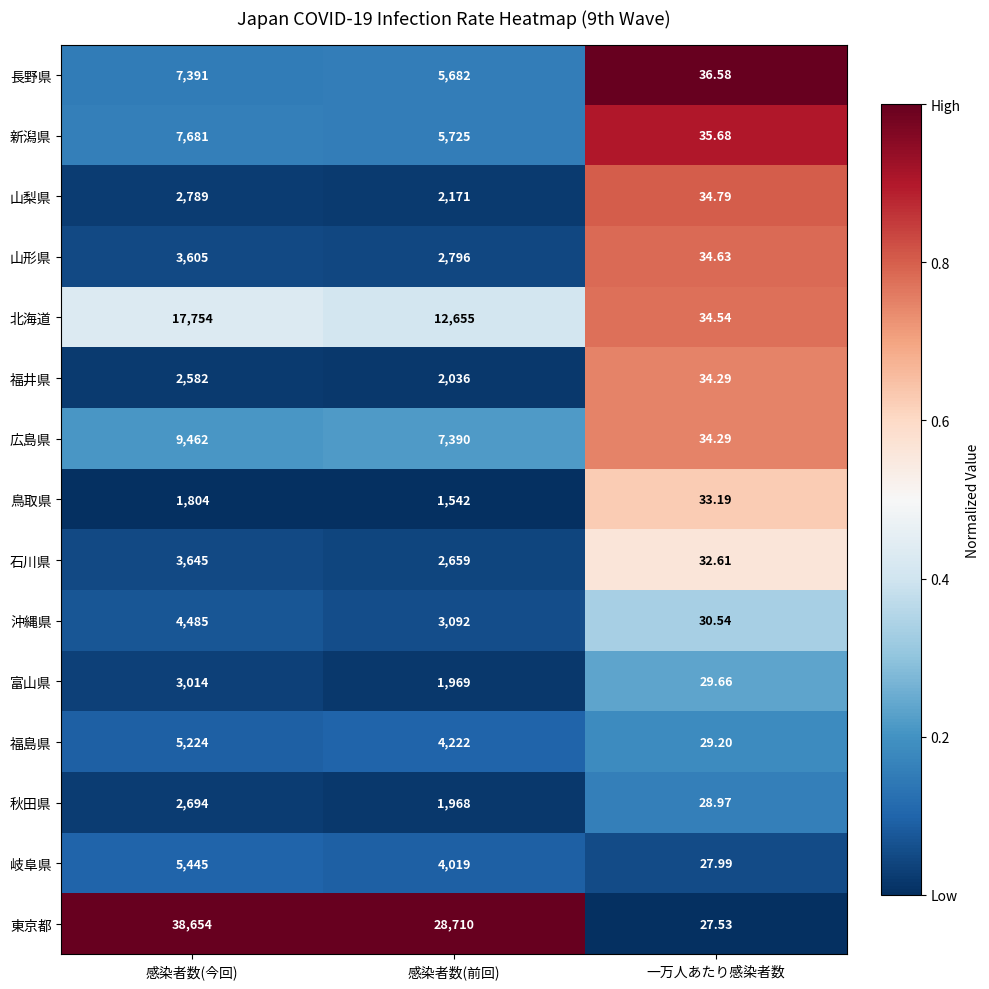

List the series in order of their peak value, highest first.

東京都, 北海道, 広島県, 新潟県, 長野県, 岐阜県, 福島県, 沖縄県, 石川県, 山形県, 富山県, 山梨県, 秋田県, 福井県, 鳥取県